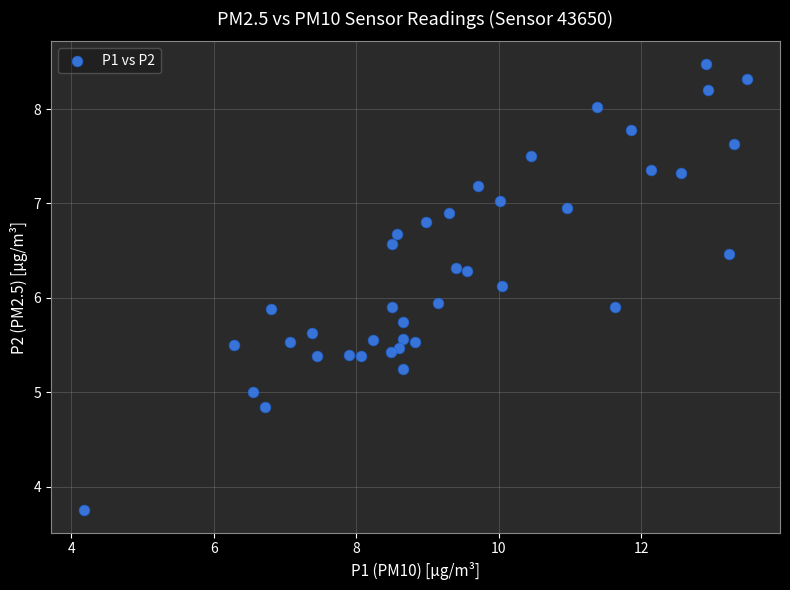

What is the range of X values (max minus min)?

9.3